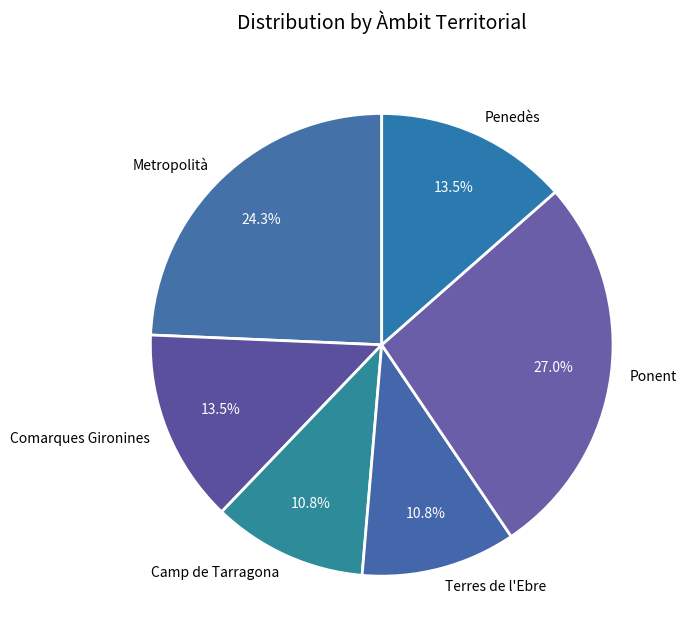

Count the number of slices in the pie.

6